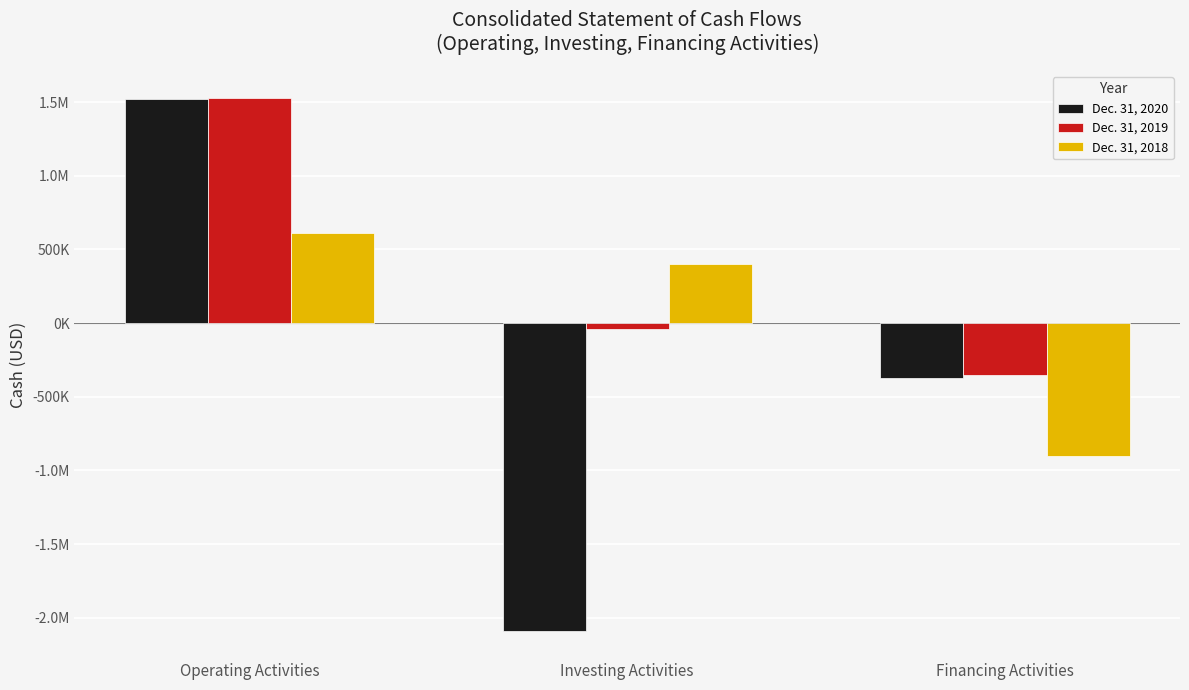

What are all the series names shown in the legend?

Dec. 31, 2020, Dec. 31, 2019, Dec. 31, 2018